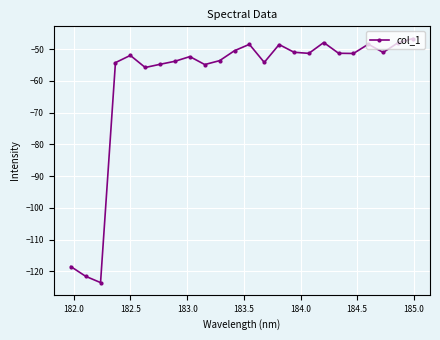

How many lines are shown in the chart?

1